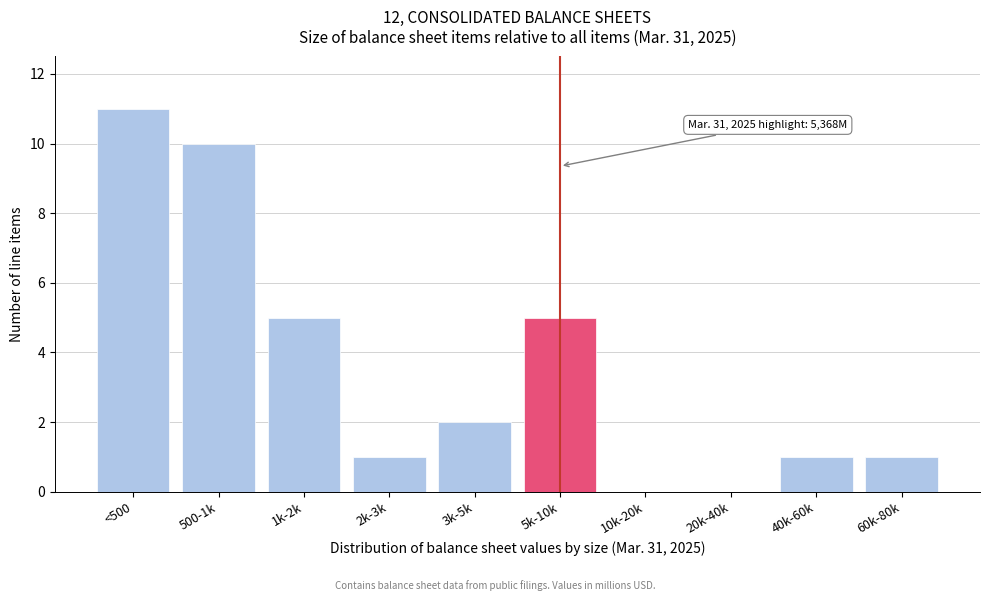

Reading right to left, extract all data points from this chart.

60k-80k=1	40k-60k=1	20k-40k=0	10k-20k=0	5k-10k=5	3k-5k=2	2k-3k=1	1k-2k=5	500-1k=10	<500=11